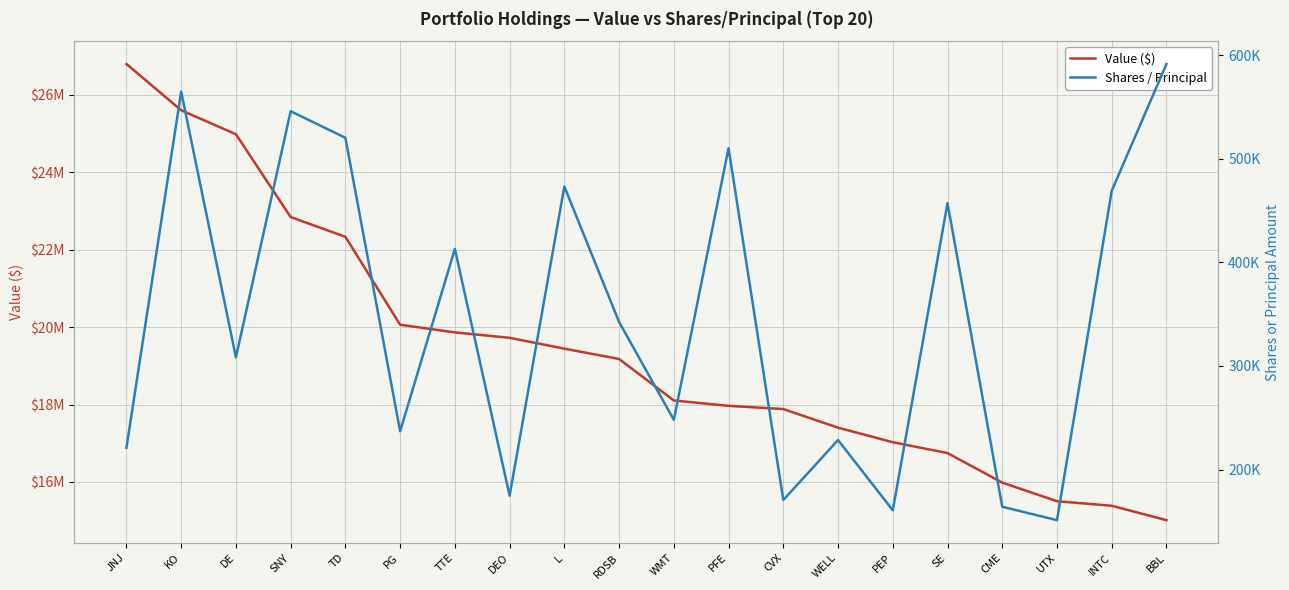

What is the total value across all series at PFE?

18476259